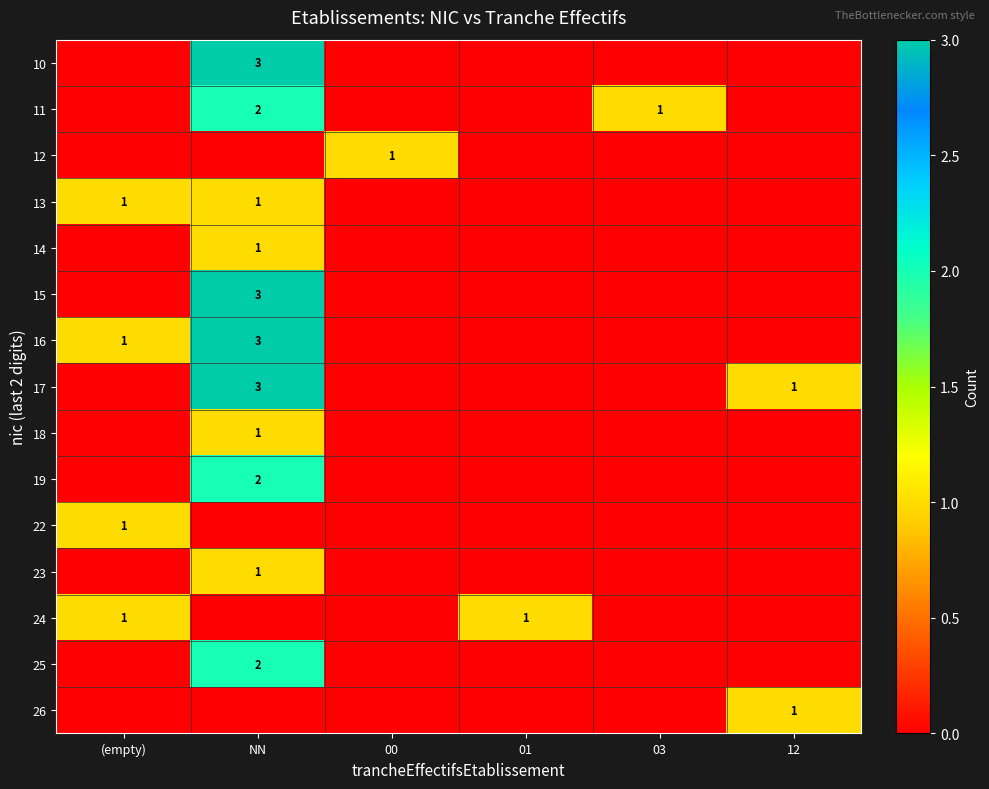

Is it true that 14 equals 1 at NN?

True